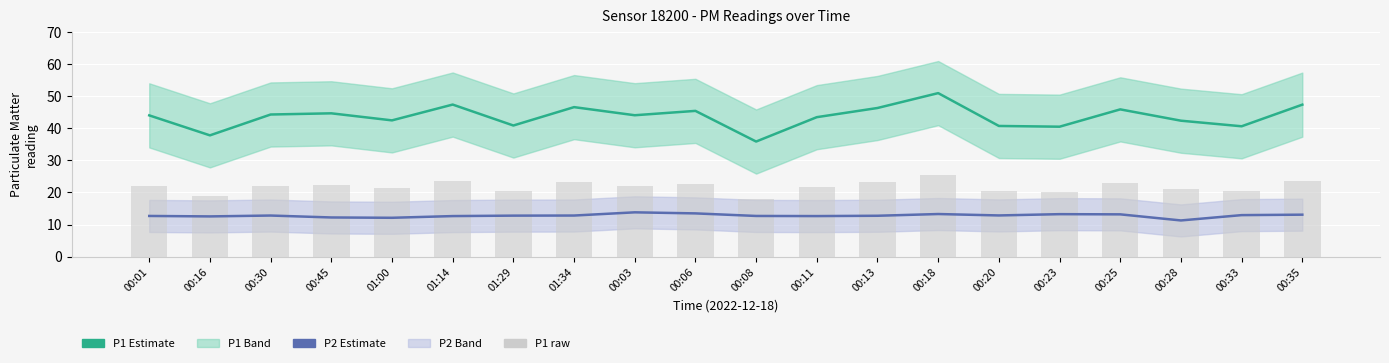

Is the value of P2 at 00:35 greater than the value of P1 at 00:35?

No